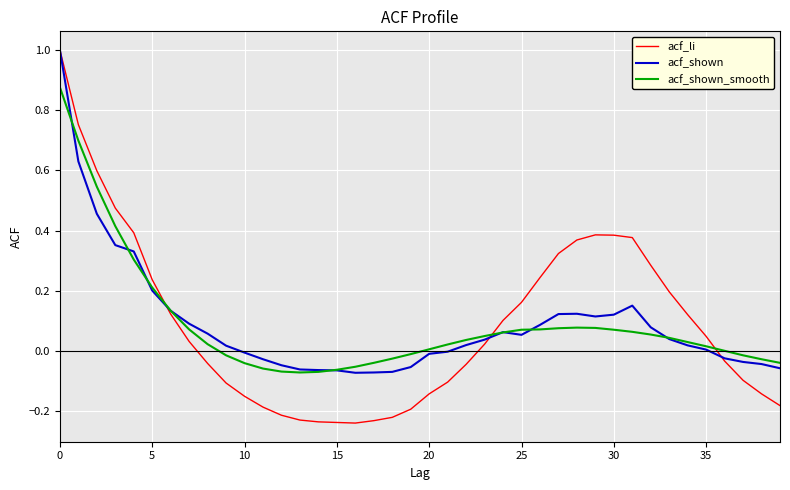

What is the highest value of the acf_shown series?

1.0